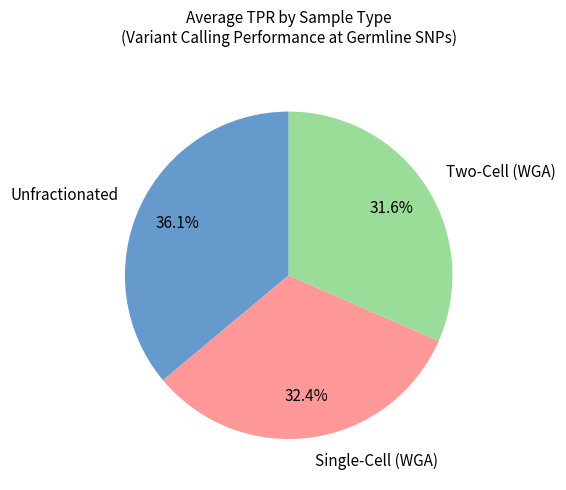

Does any single category account for the majority?

No